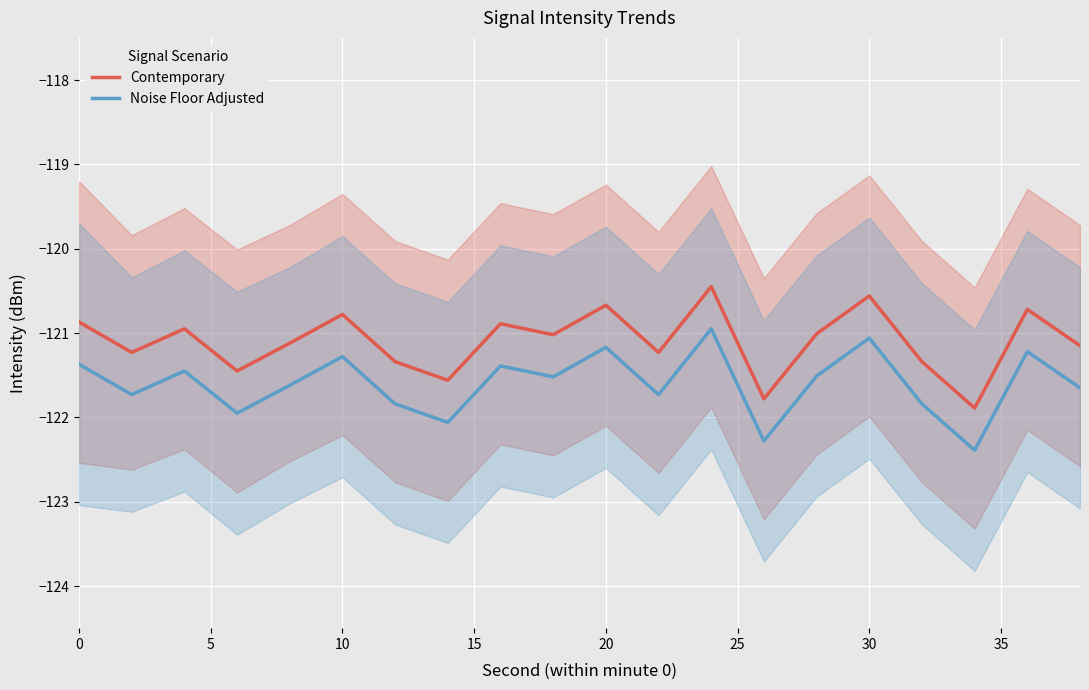

The Contemporary series shows -66.3 at 30. True or false?

False